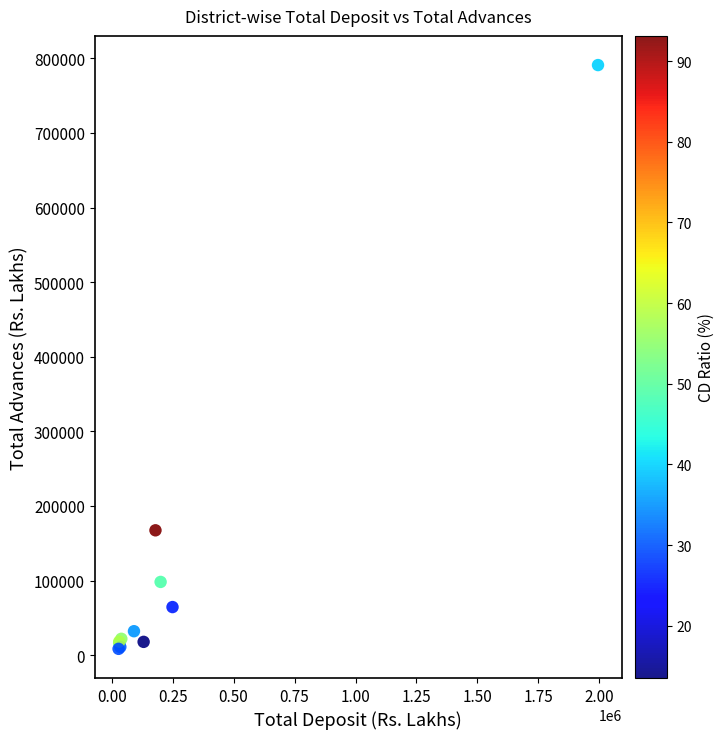

What Y value in the scatter plot is closest to 399687?

167287.9